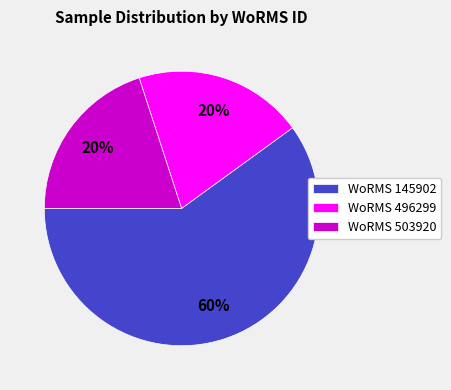

What percentage is the WoRMS 496299 slice, to the nearest percent?

20%